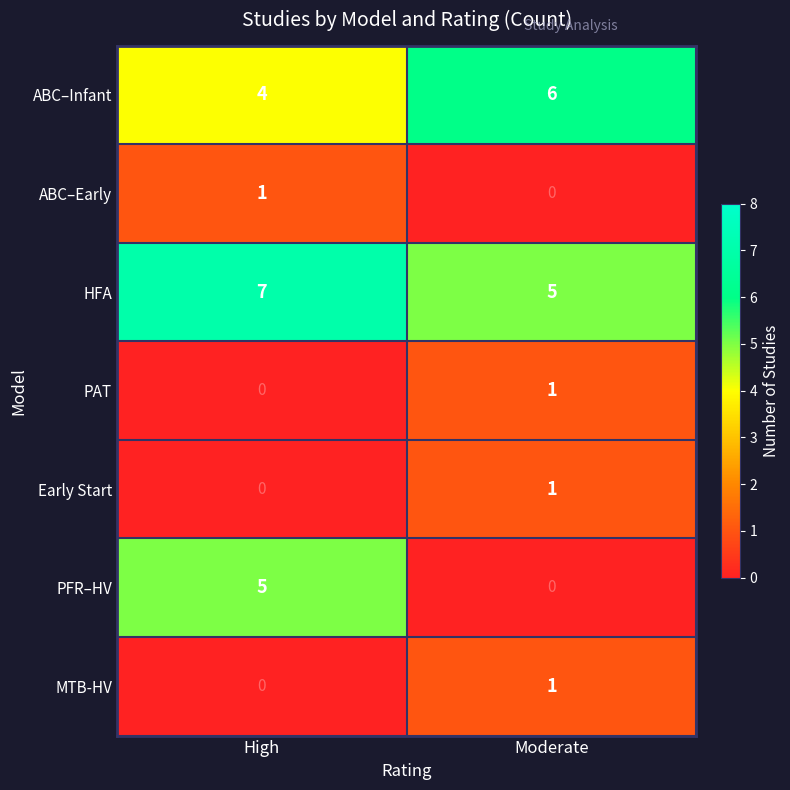

How many categories are shown in the chart?

2